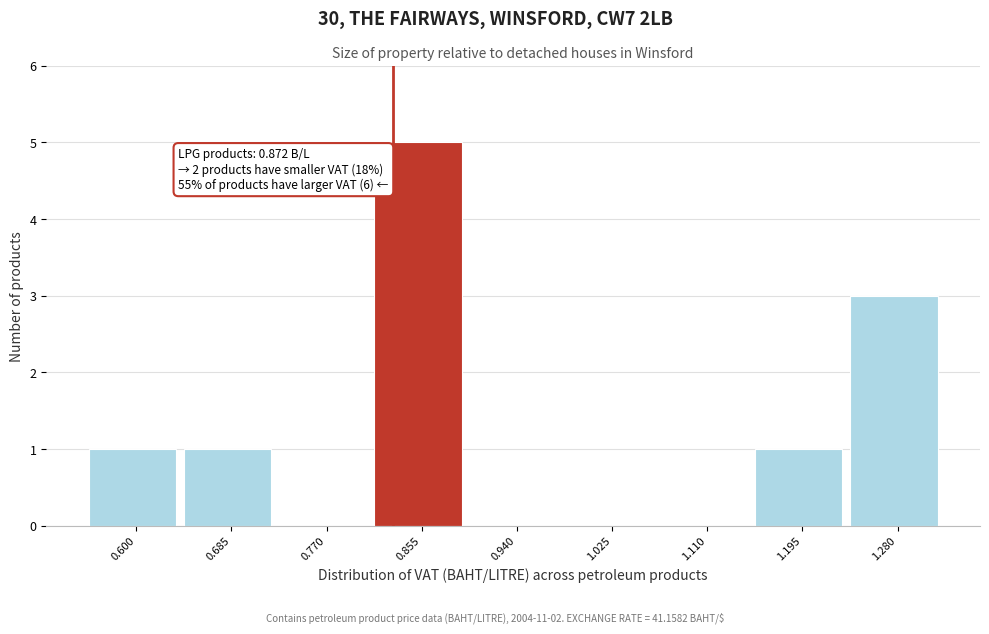

Reading right to left, list all the values displayed in this chart.

1.280=3	1.195=1	1.110=0	1.025=0	0.940=0	0.855=5	0.770=0	0.685=1	0.600=1